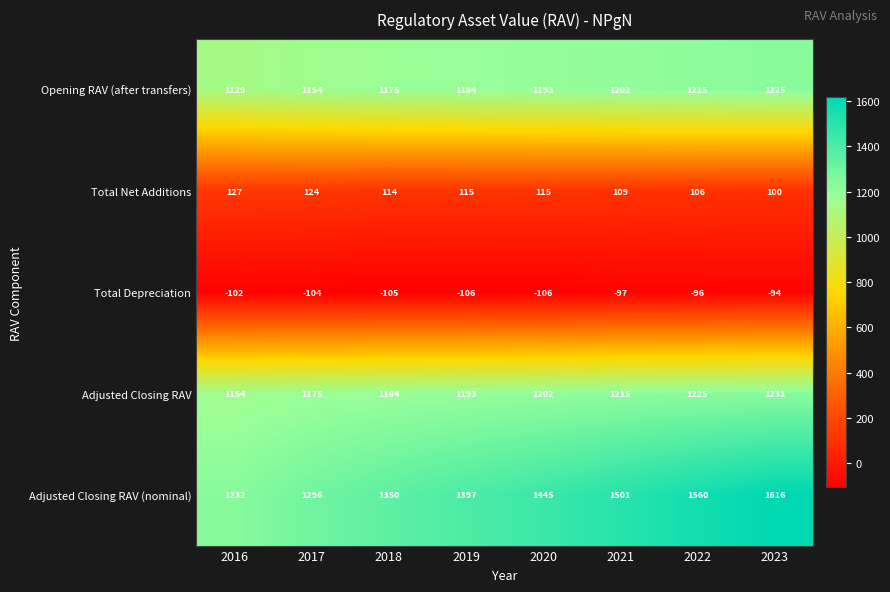

How many Total Net Additions values are between 109 and 124?

5